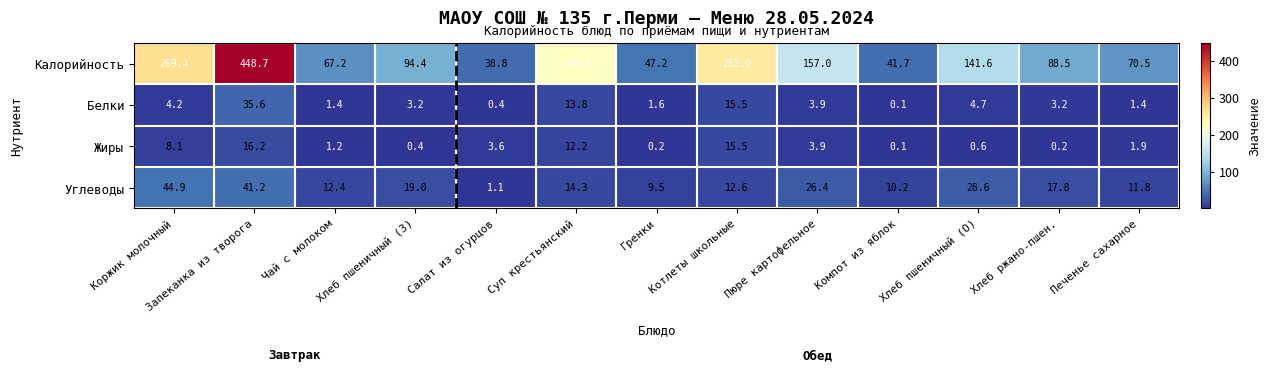

Rank the series by their maximum value, from highest to lowest.

Калорийность, Углеводы, Белки, Жиры